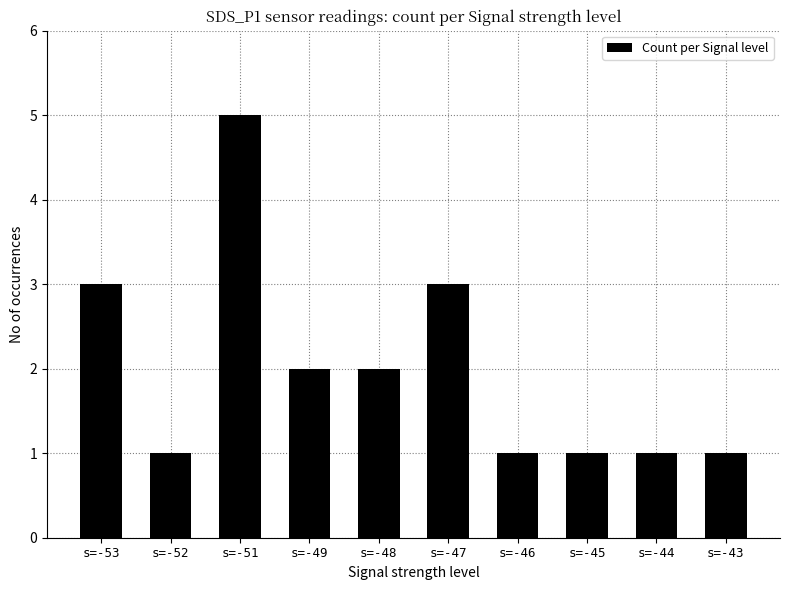

What is the sum of all values?

20